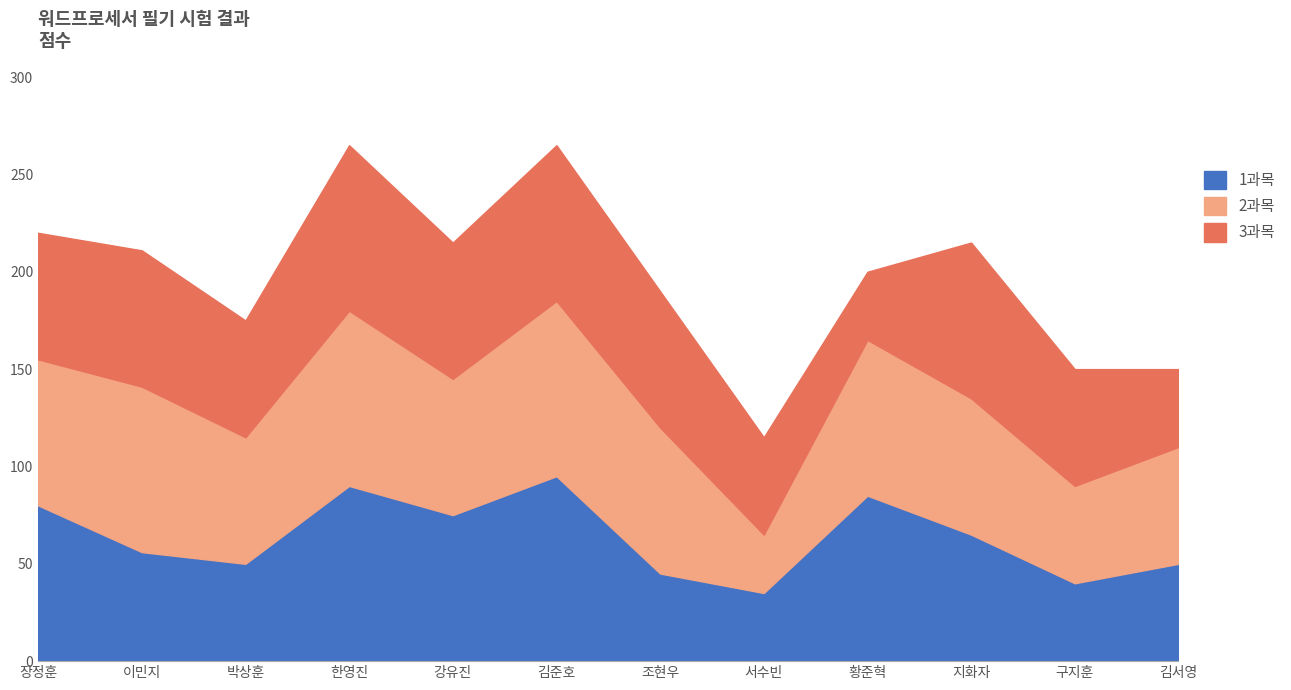

Which series ends up on top after the final intersection of 1과목 and 2과목?

2과목